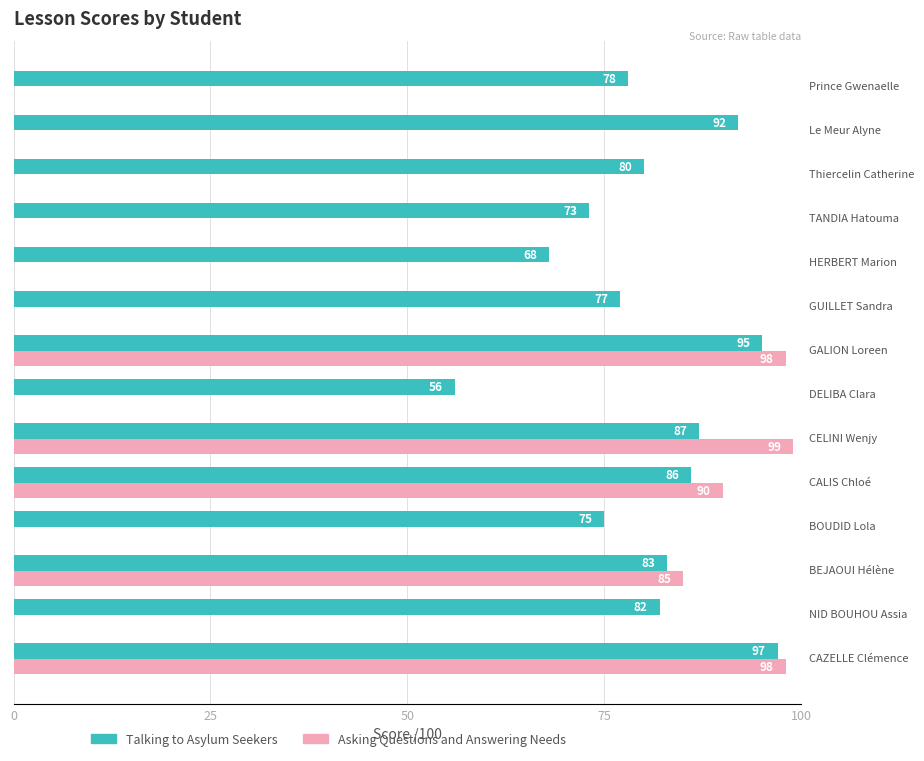

What is the maximum value shown in the chart?

99